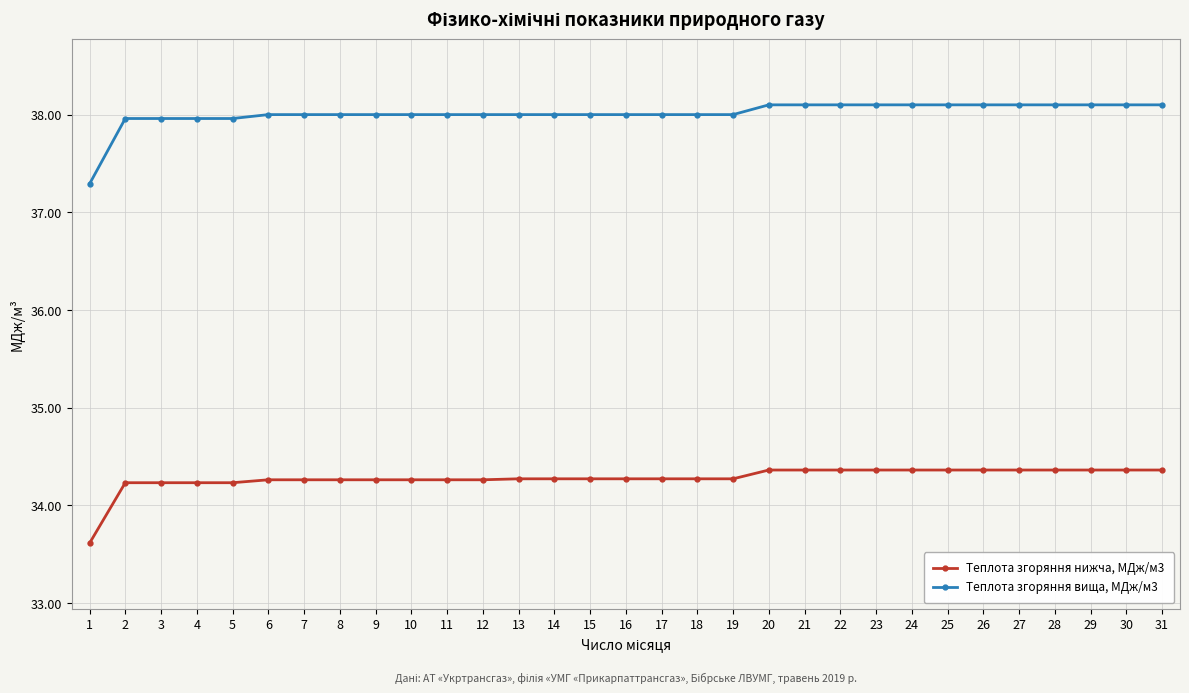

What is the value of the Теплота згоряння вища, МДж/м3 point at the 30th from the left?

38.1